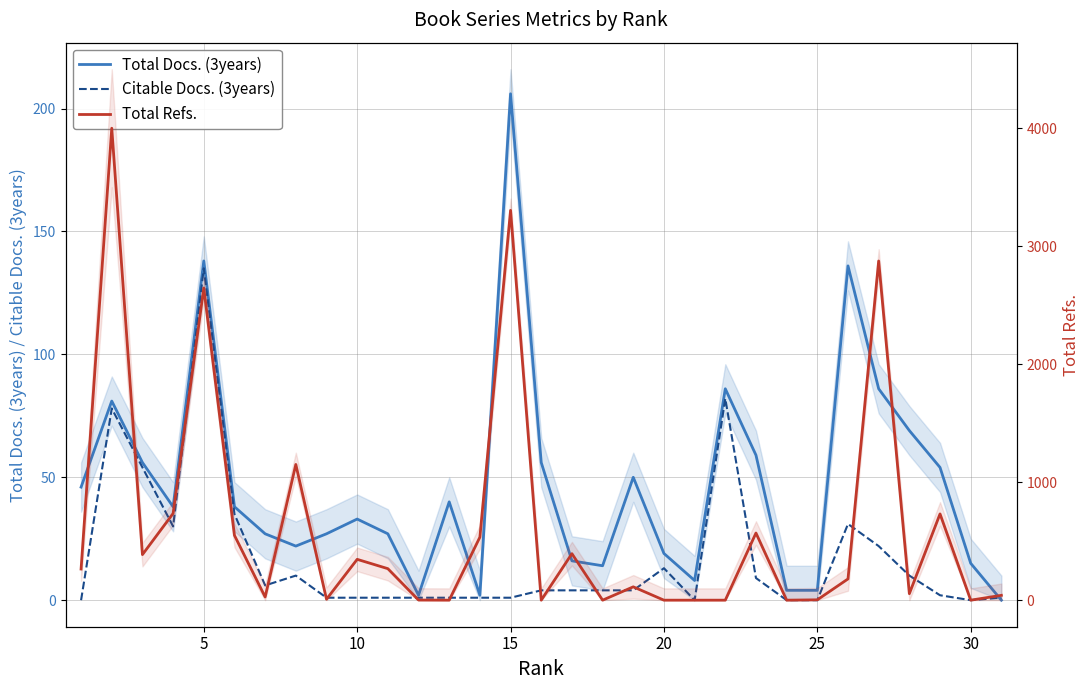

What are all the series names shown in the legend?

Total Docs. (3years), Citable Docs. (3years), Total Refs.